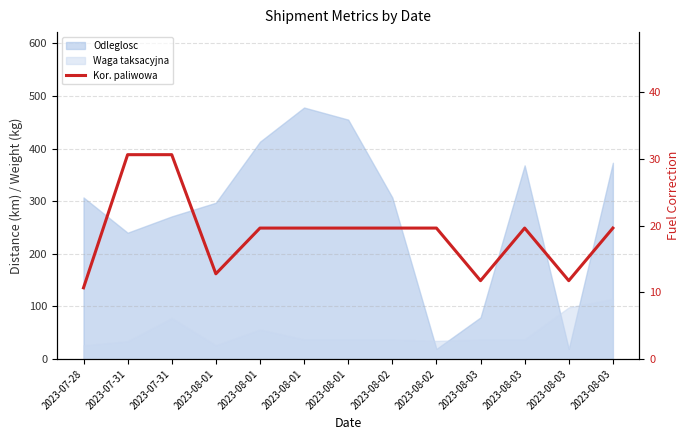

Reading right to left, what are all the values shown in this chart?

19.6	11.7	19.6	11.7	19.6	19.6	19.6	19.6	19.6	12.8	30.6	30.6	10.7